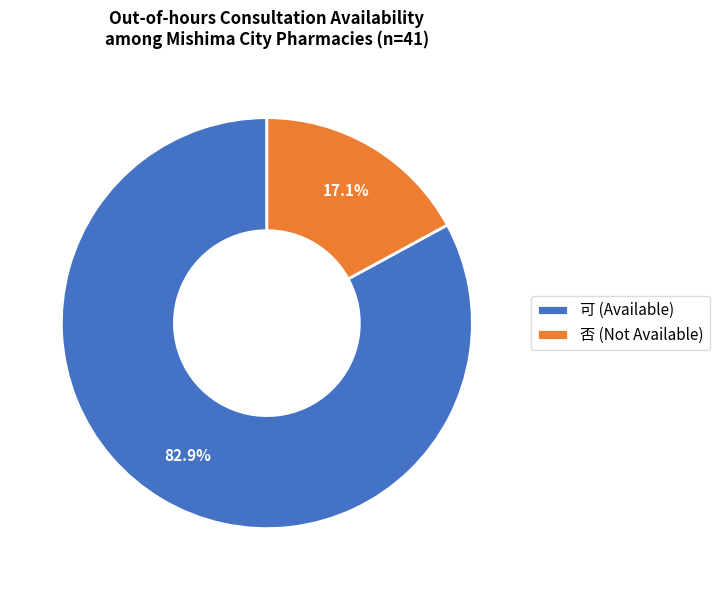

To the nearest percent, what portion does 否 represent?

17%